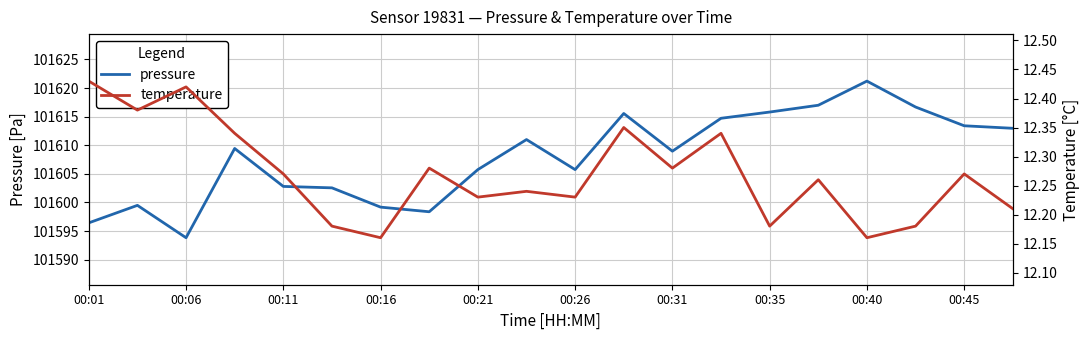

What is the lowest value of the pressure series?

101593.8